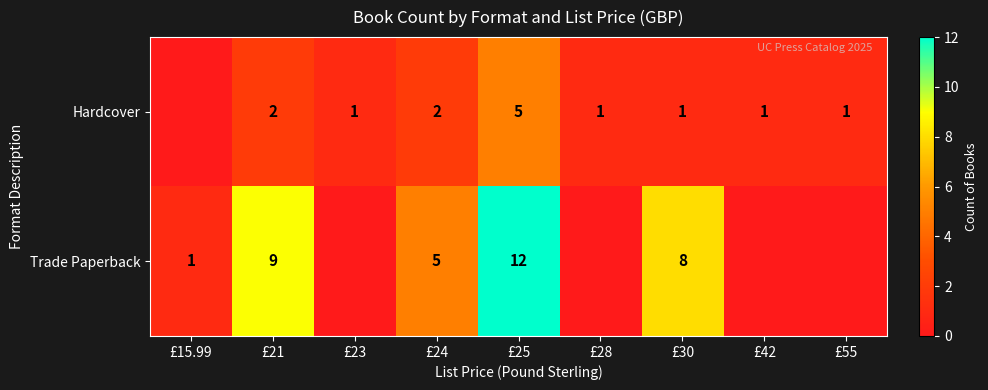

What is the sum of the Trade Paperback values at £24 and £30?

13